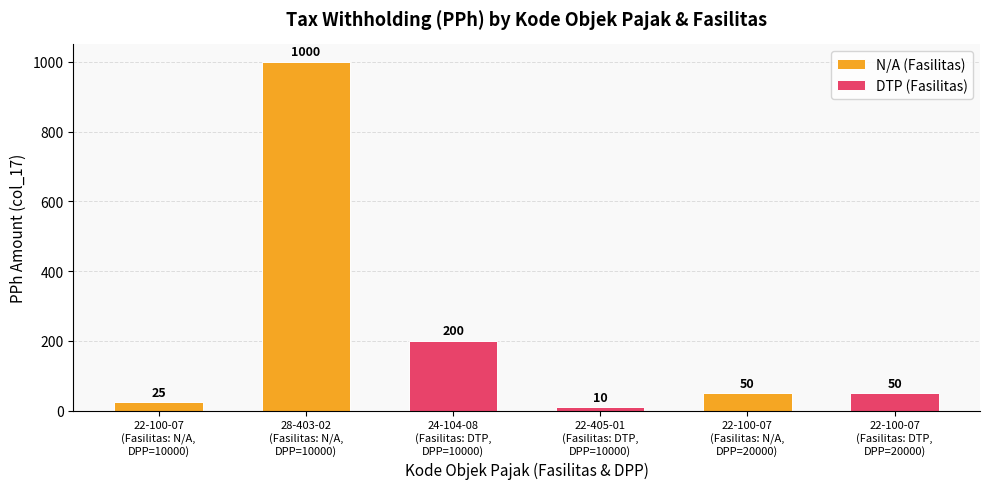

What value does the DTP series have at 28-403-02 / 24-104-08, to the nearest 50?

200